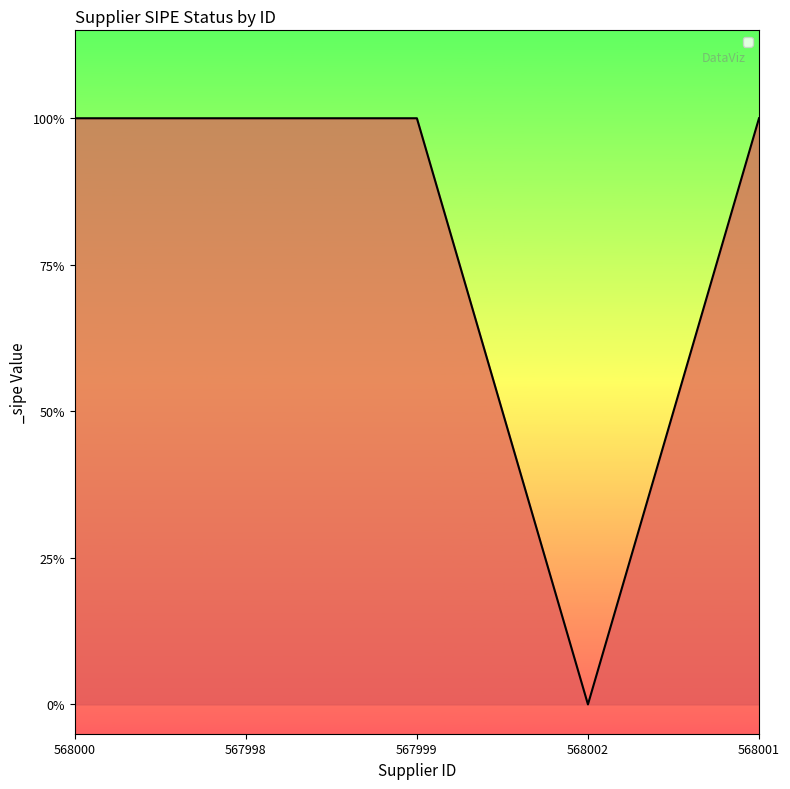

Is this an area chart (filled region under the line)?

Yes